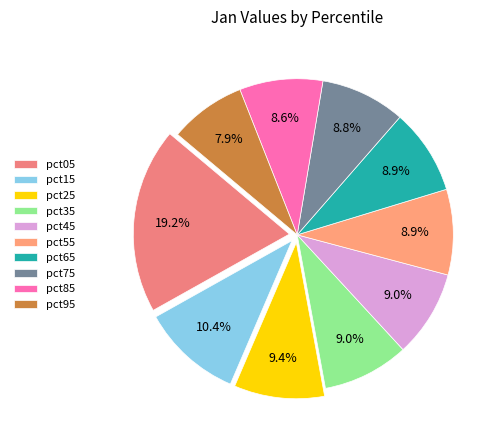

The pct35 slice represents 9% of the pie. True or false?

True